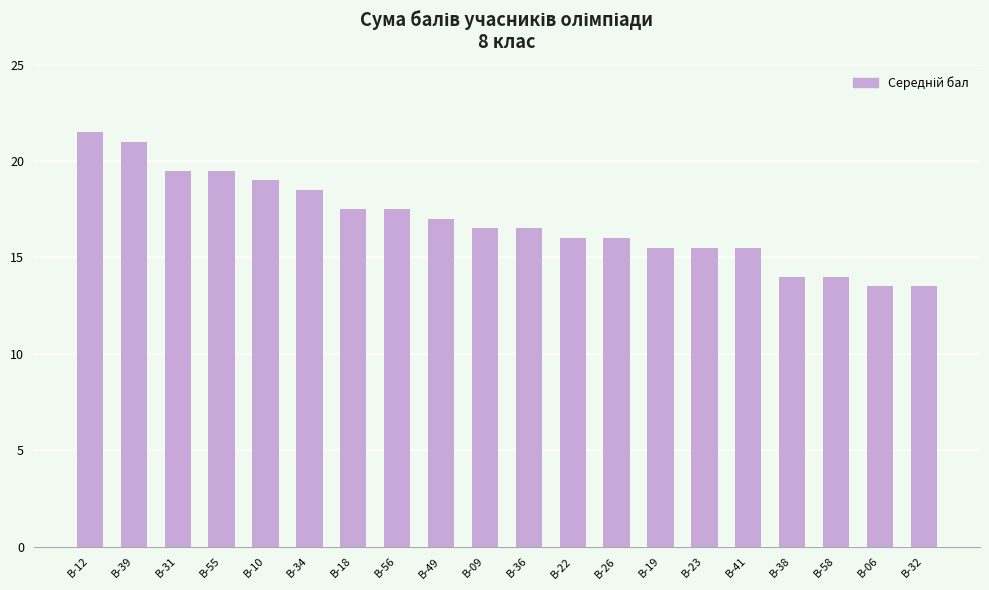

True or false: the data shows 14.0 at В-38.

True